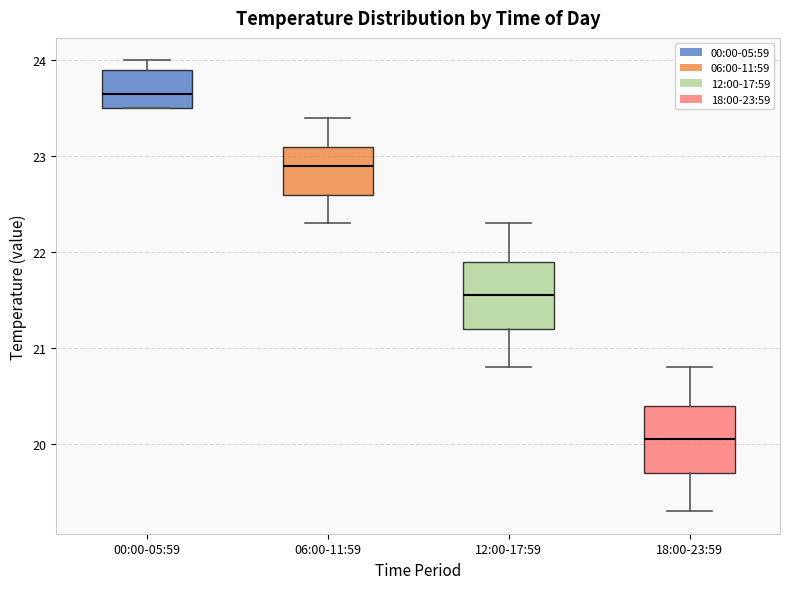

Reading left to right, read every box against the y-axis: the position of its median line, the range the box covers, and the ends of its whiskers. The values are not printed on the chart, so give them approximately, as read against the axis.

00:00-05:59: median 23.7, box 23.5 to 23.9, whiskers 23.5 to 24.0
06:00-11:59: median 22.9, box 22.6 to 23.1, whiskers 22.3 to 23.4
12:00-17:59: median 21.6, box 21.2 to 21.9, whiskers 20.8 to 22.3
18:00-23:59: median 20.1, box 19.7 to 20.4, whiskers 19.3 to 20.8